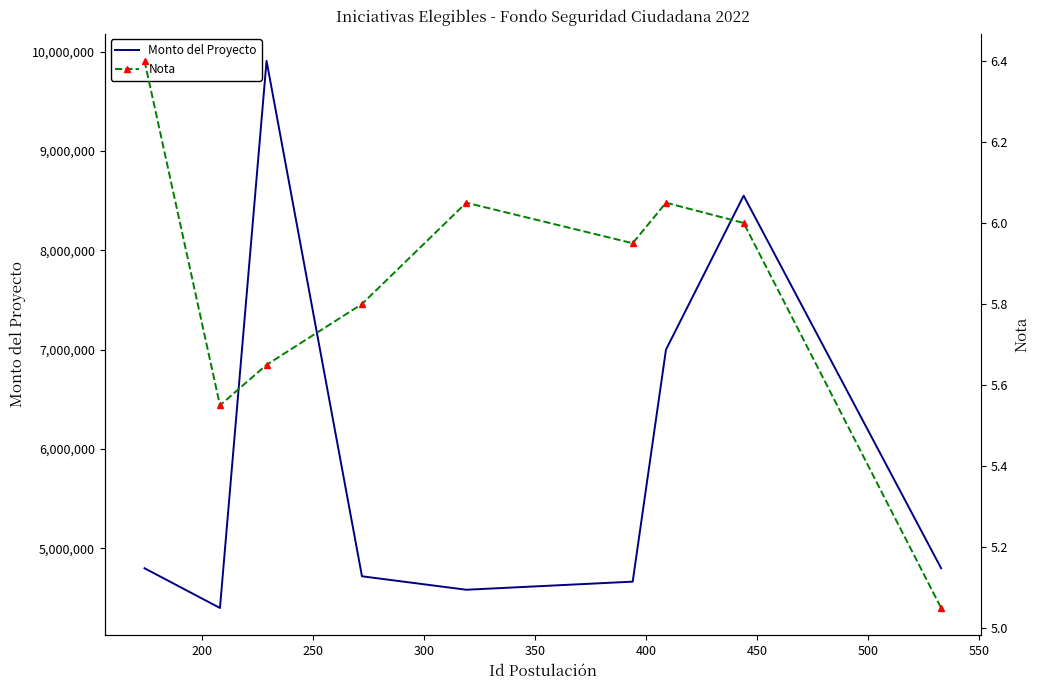

What is the total value across all series at 250?

9906831.7